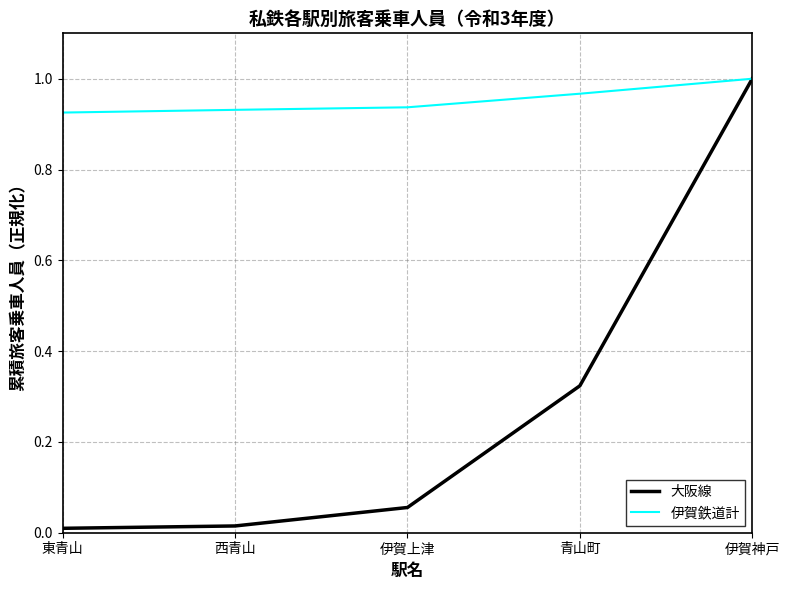

What position from the right is 東青山?

5